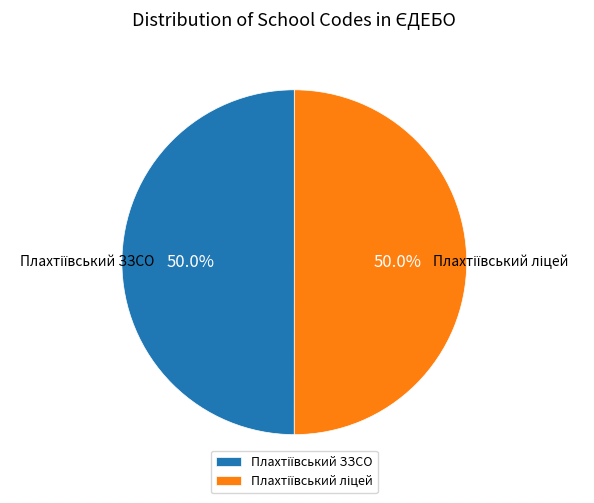

Is it true that Плахтіївський ЗЗСО is 43% of the pie?

False